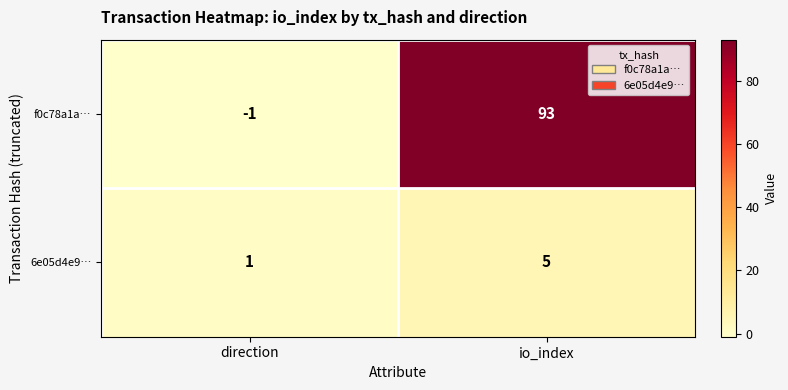

What is the minimum value shown in the chart?

-1